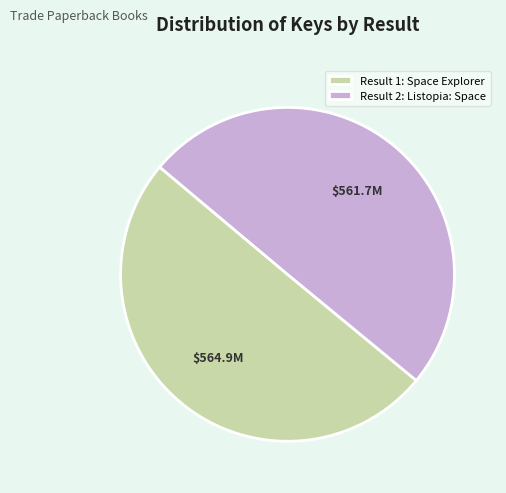

Combined, do Result 2: Listopia: Space and Result 1: Space Explorer account for over 50%?

Yes